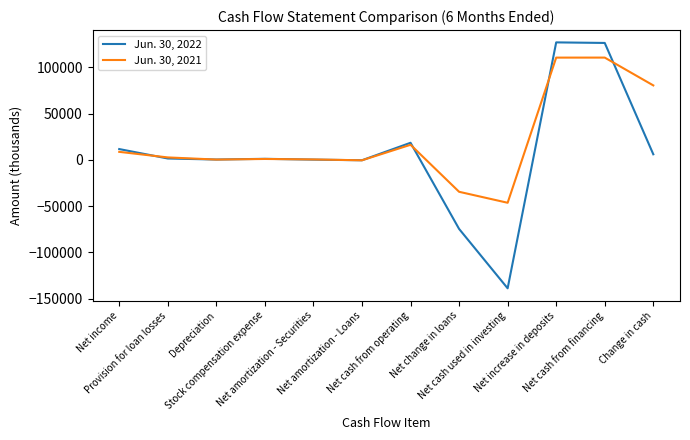

In Jun. 30, 2021, how many points are lower than both neighbors (excluding endpoints)?

3